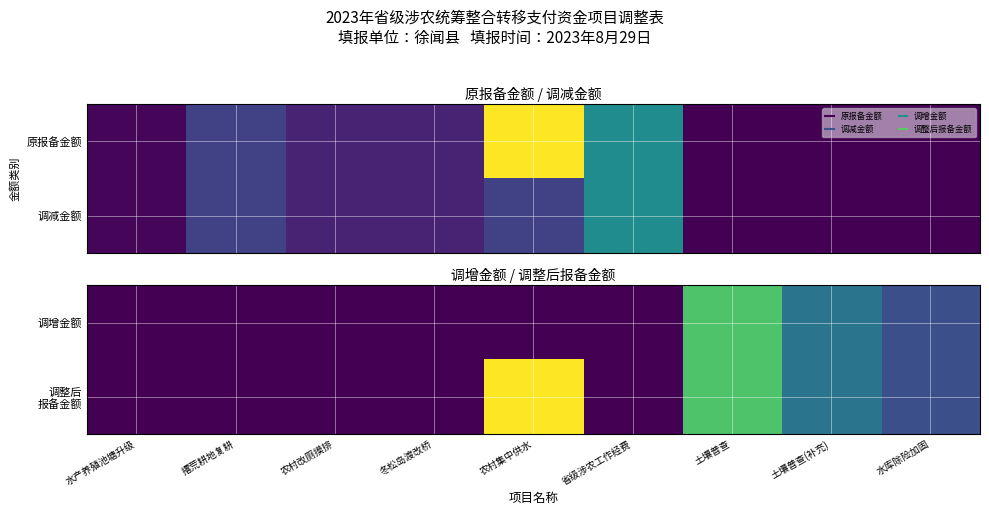

Is the value of 调整后 报备金额 at 土壤普查(补充) greater than the value of 调增金额 at 撂荒耕地复耕?

Yes